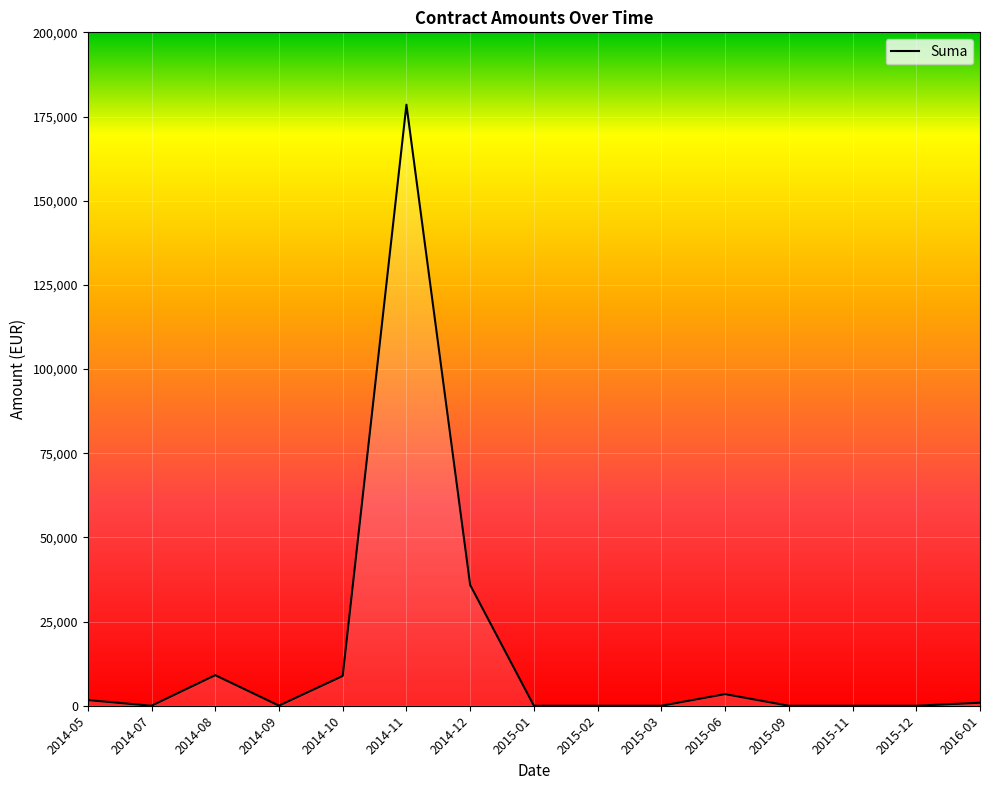

What is the label of the 24th point from the left?

2015-03